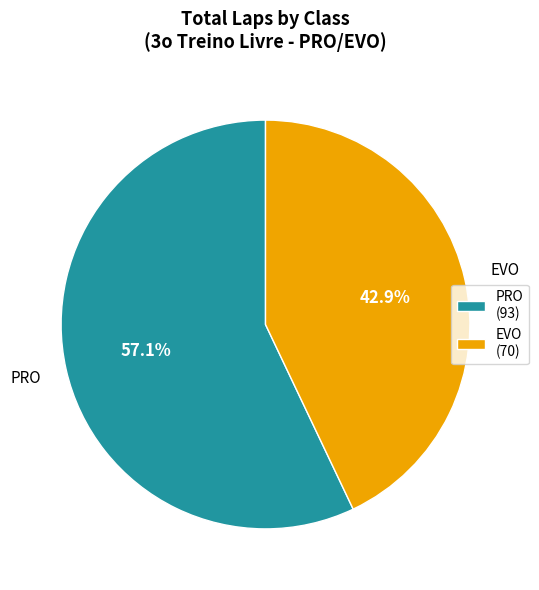

True or false: EVO accounts for 63% of the total.

False